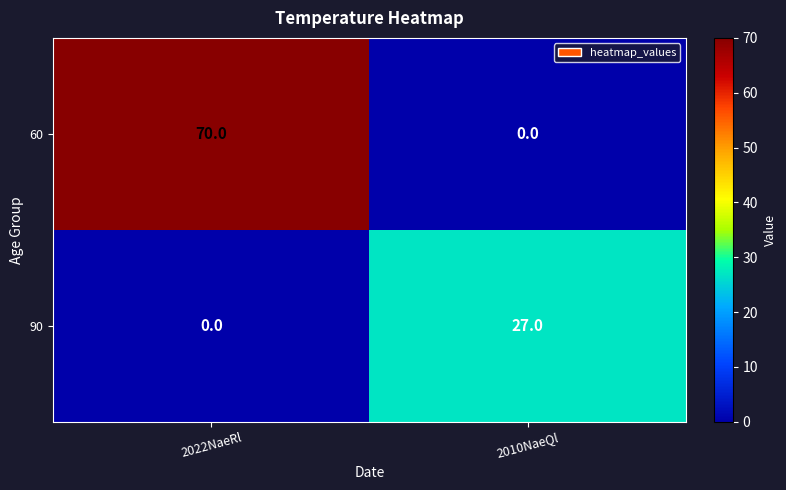

Which series changed the most between 2022NaeRl and 2010NaeQl?

60